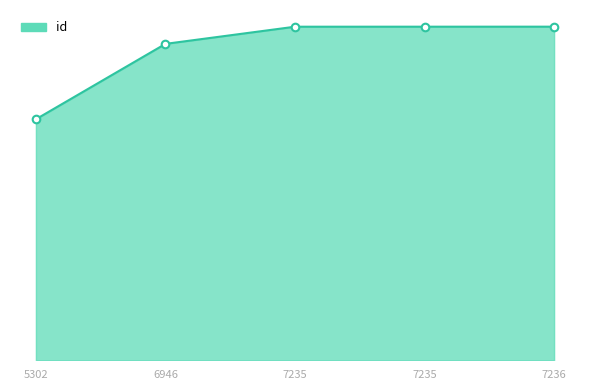

What is the change in value from 5302 to 7235?

+5475